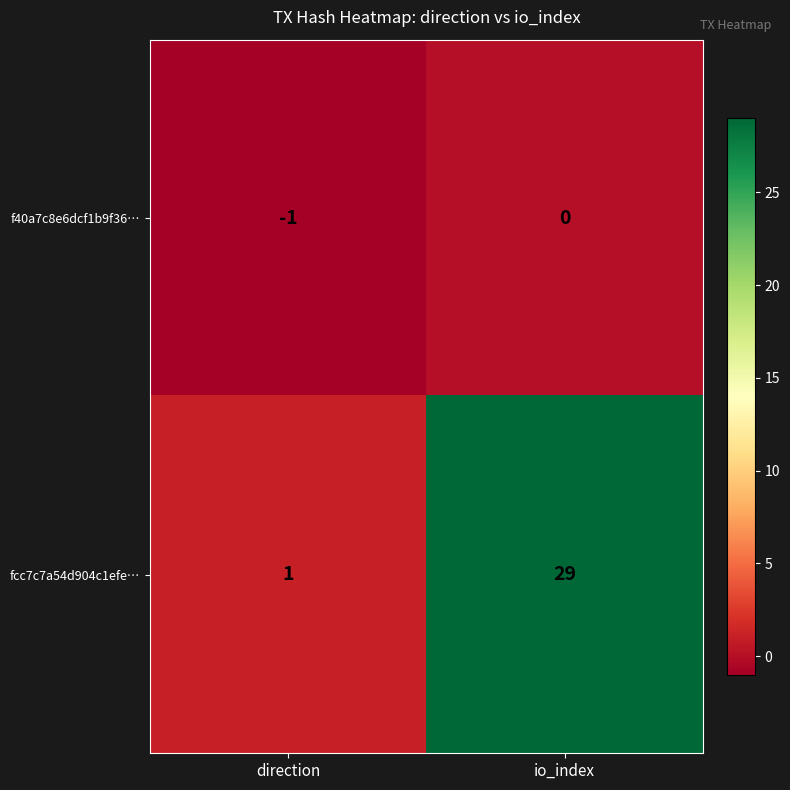

What is the average value of the fcc7c7a54d904c1efe… series?

15